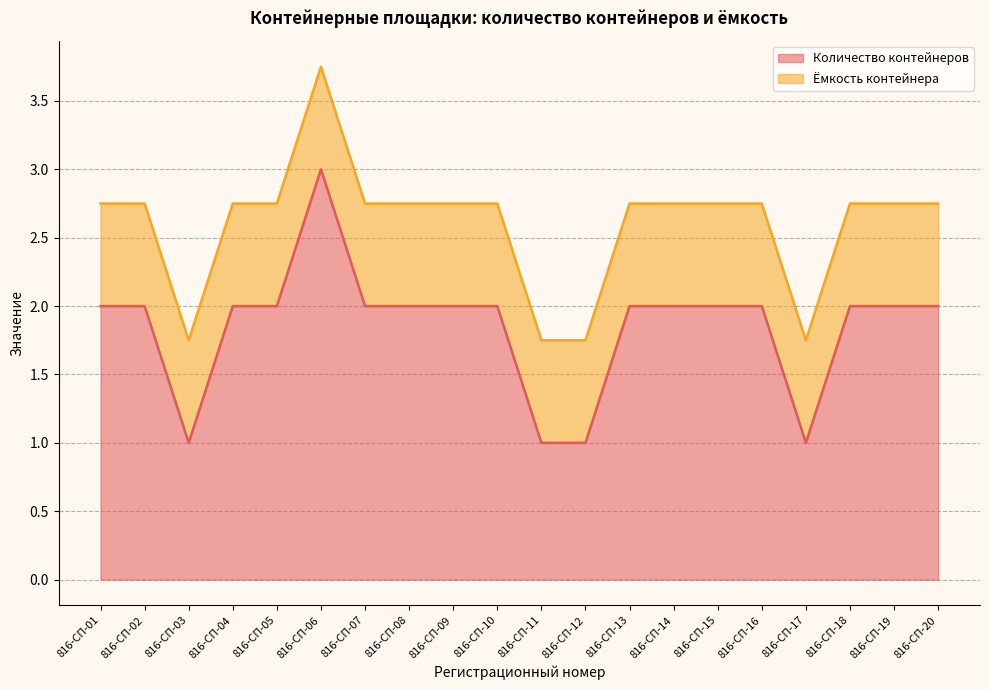

The chart shows a value of 2 at 816-СП-18. True or false?

True